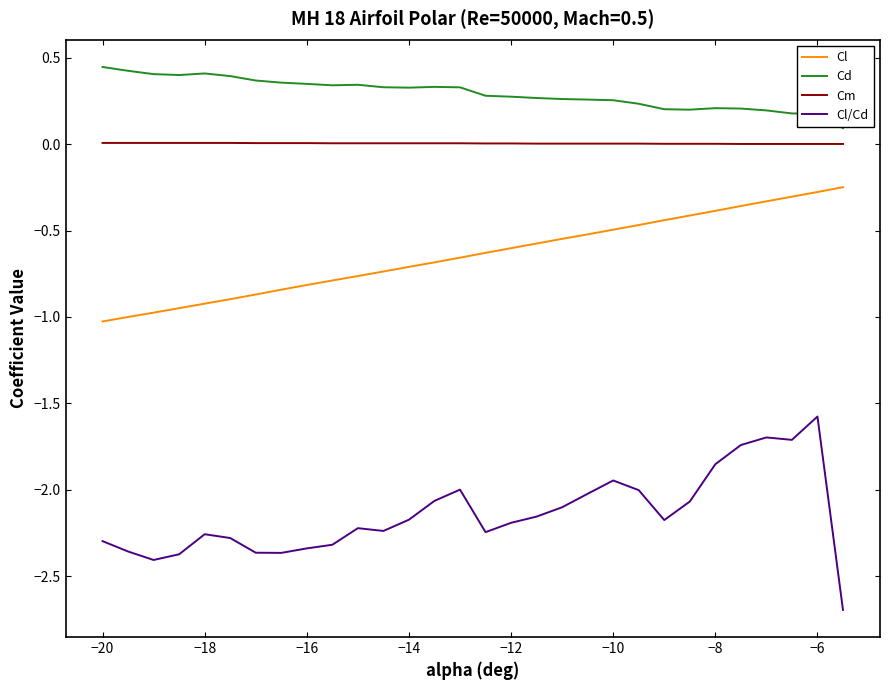

What is the smallest value displayed?

-2.7